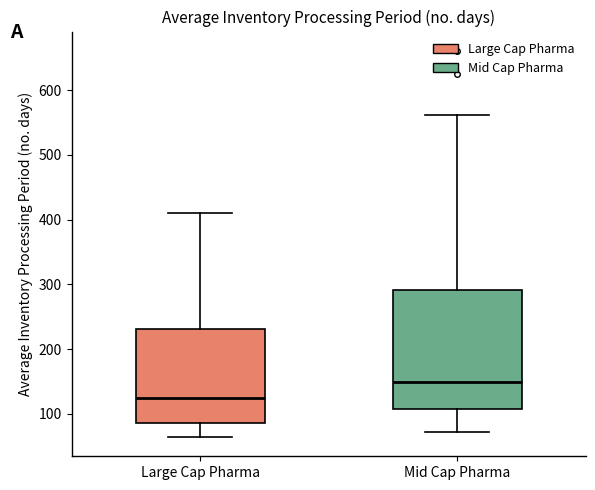

Which box's median line is the lowest?

Large Cap Pharma